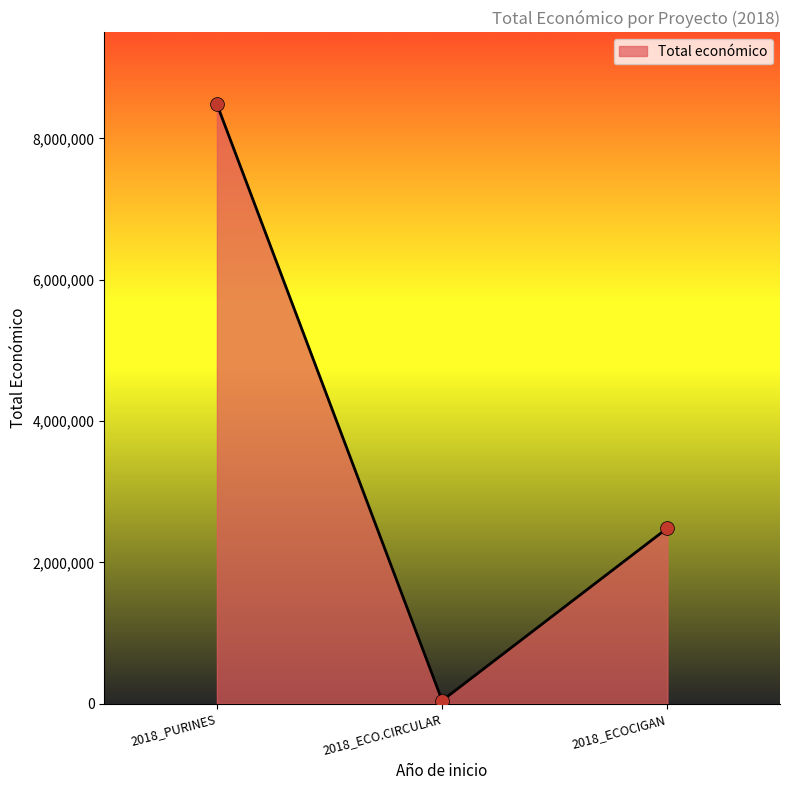

What is the ratio of the value at 2018_PURINES to the value at 2018_ECOCIGAN?

3.4